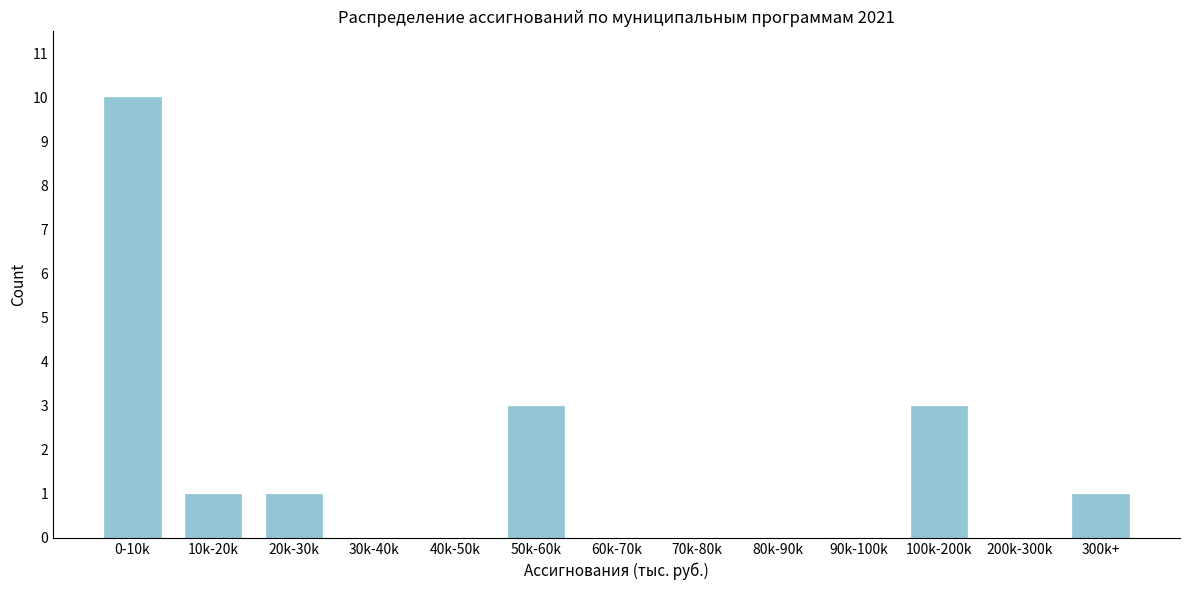

Reading left to right, what are all the values shown in this chart?

0-10k=10	10k-20k=1	20k-30k=1	30k-40k=0	40k-50k=0	50k-60k=3	60k-70k=0	70k-80k=0	80k-90k=0	90k-100k=0	100k-200k=3	200k-300k=0	300k+=1